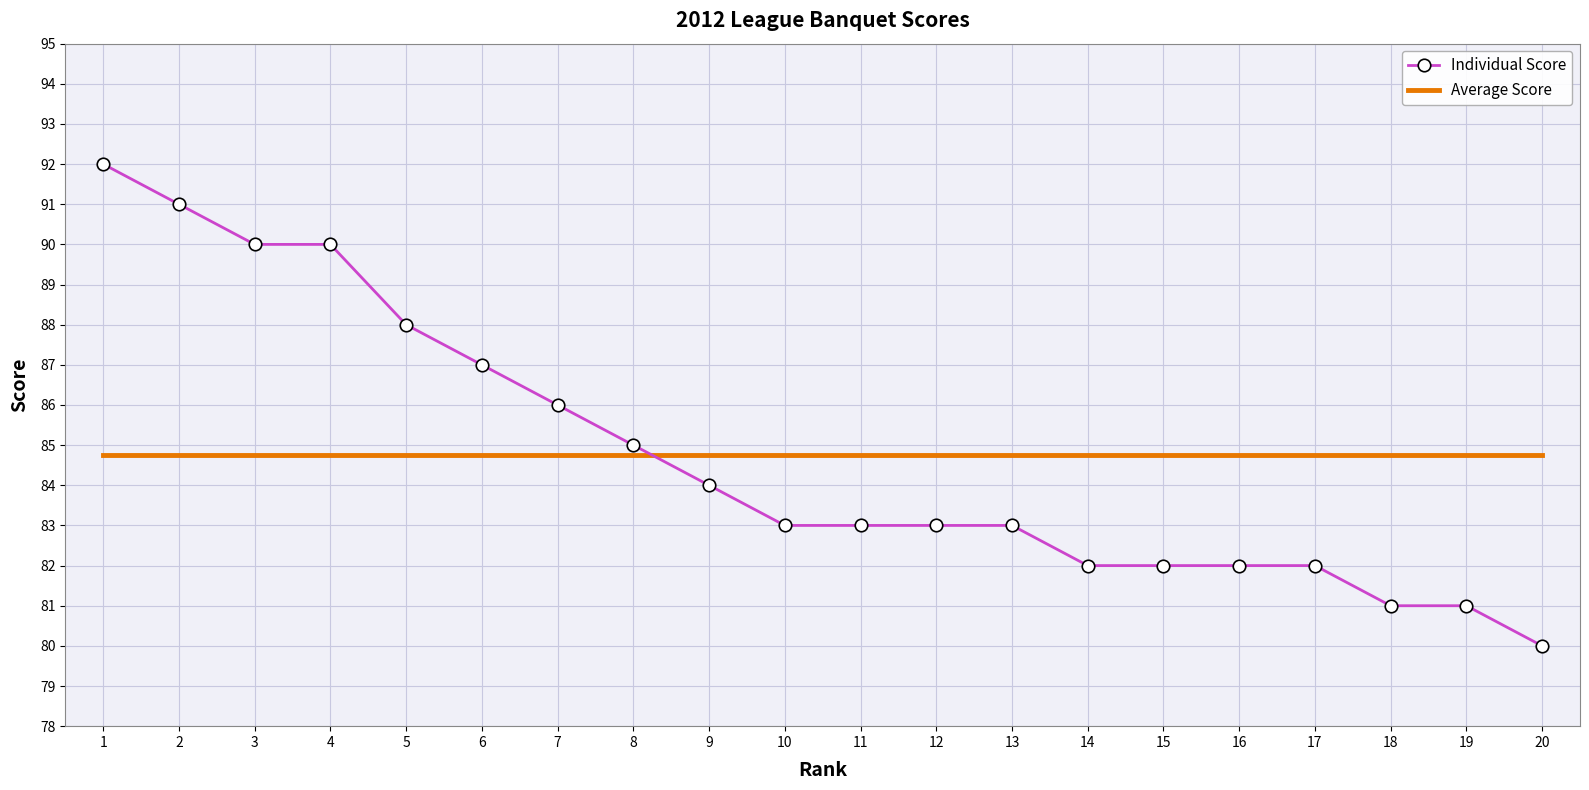

Count the number of data series in this chart.

2